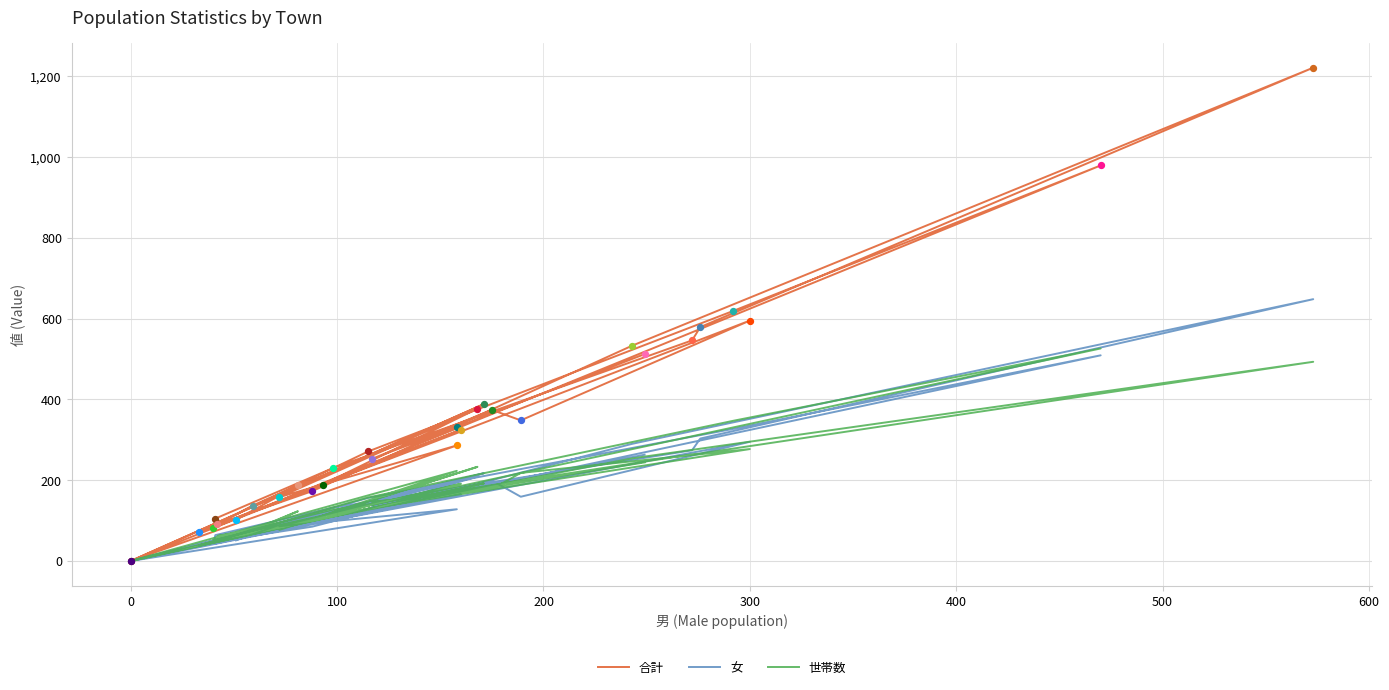

At how many categories does at least one series exceed 713?

2